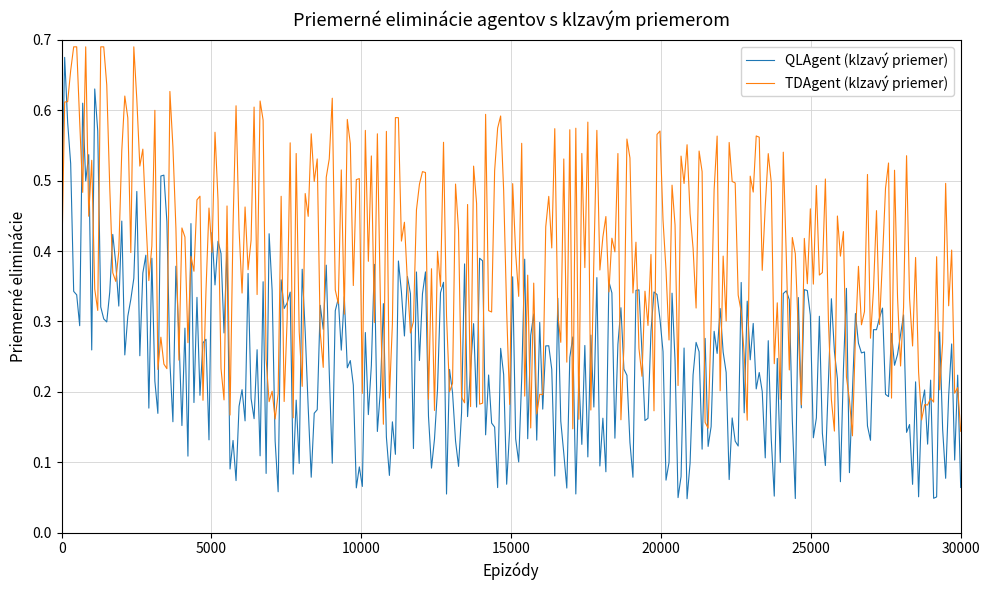

Which series has the largest total across all categories?

TDAgent (klzavý priemer)